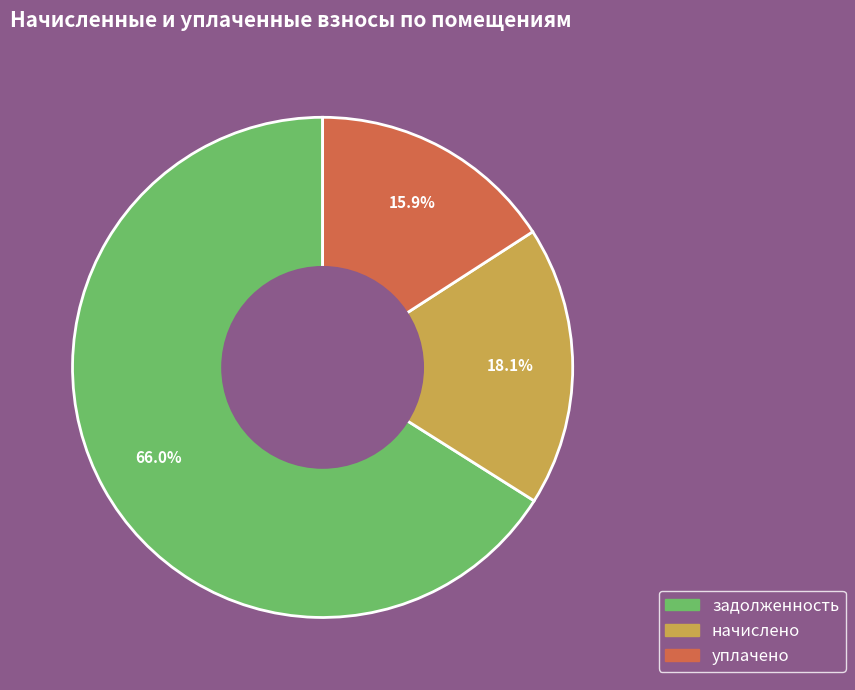

Is there a majority slice in this chart?

Yes